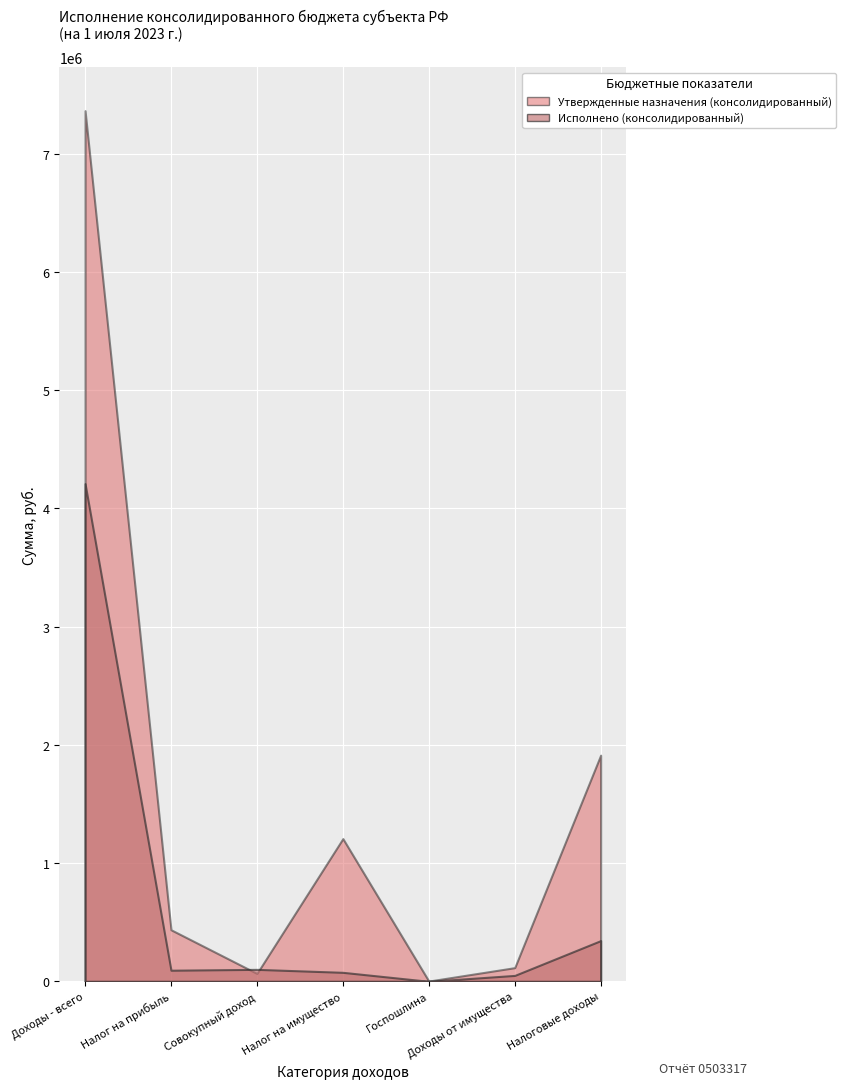

Is it true that Исполнено (консолидированный) equals -1509704.4 at ГОСУДАРСТВЕННАЯ ПОШЛИНА?

False